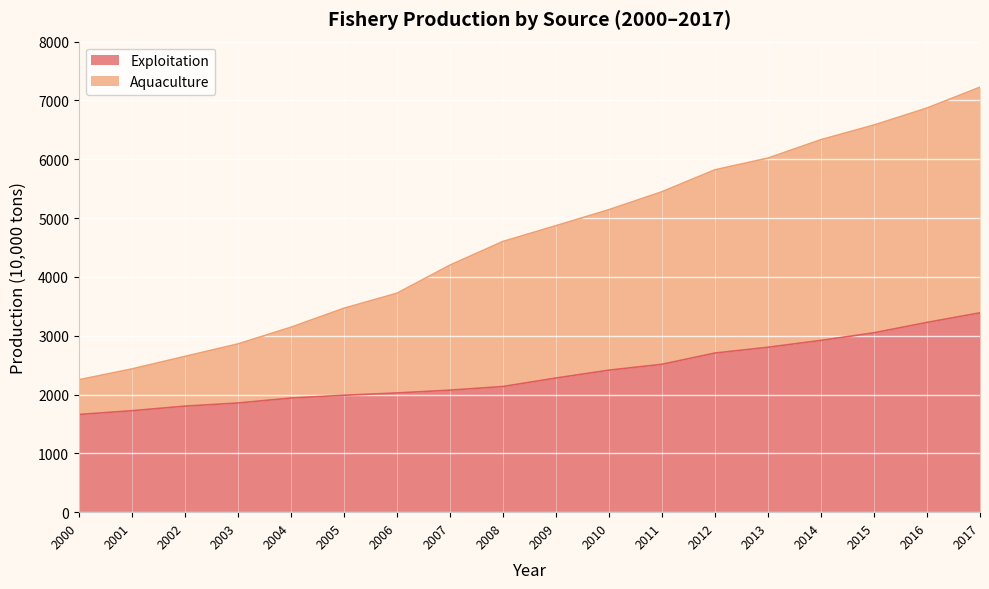

What is the sum of all Exploitation values?

42513.9